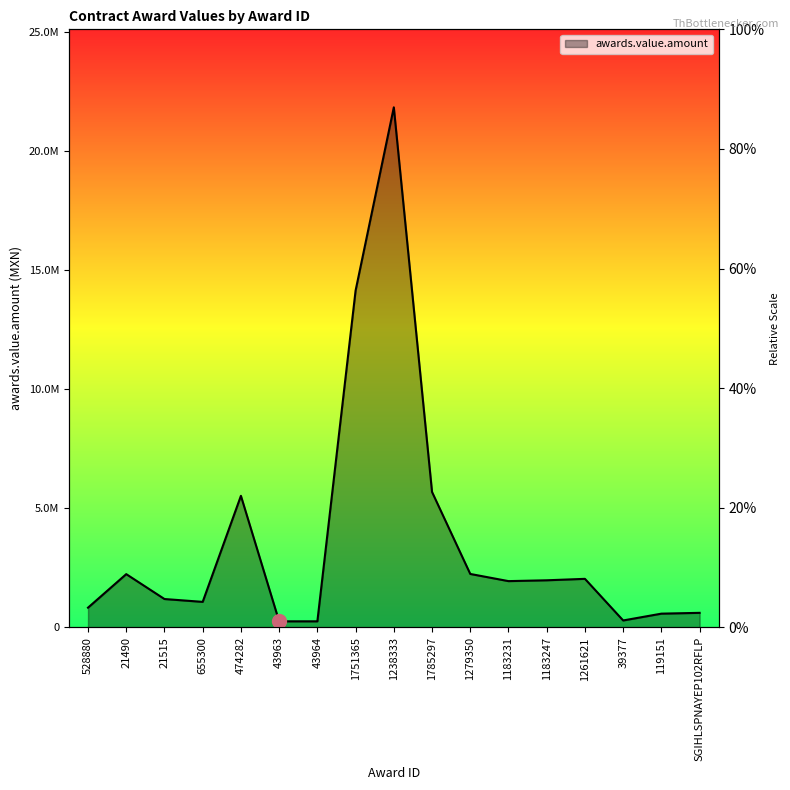

What is the approximate value at 1261621?

2040695.7